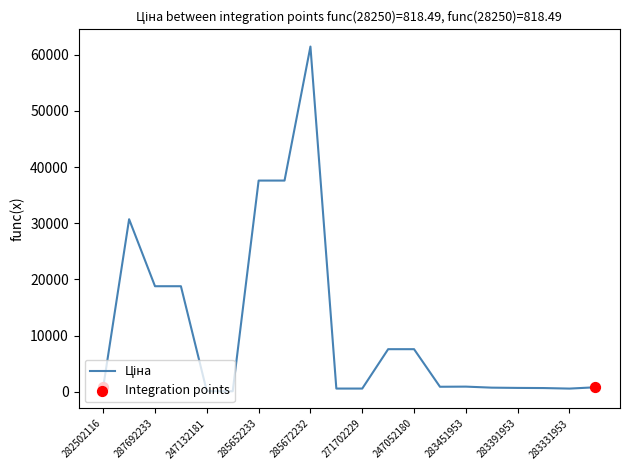

What is the difference between the maximum and minimum values?

61320.2